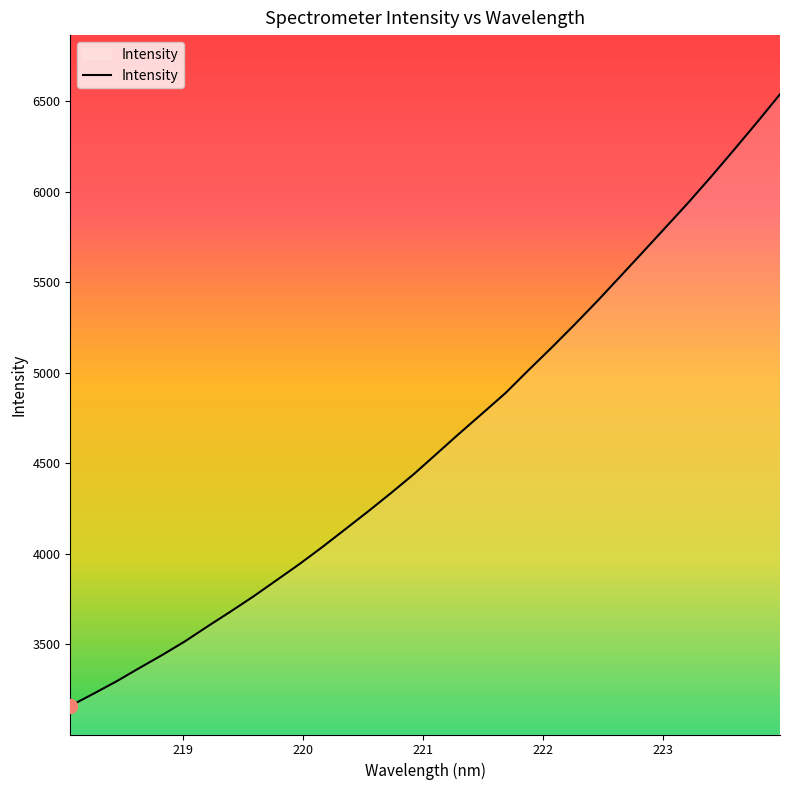

What is the smallest value displayed?

3159.6